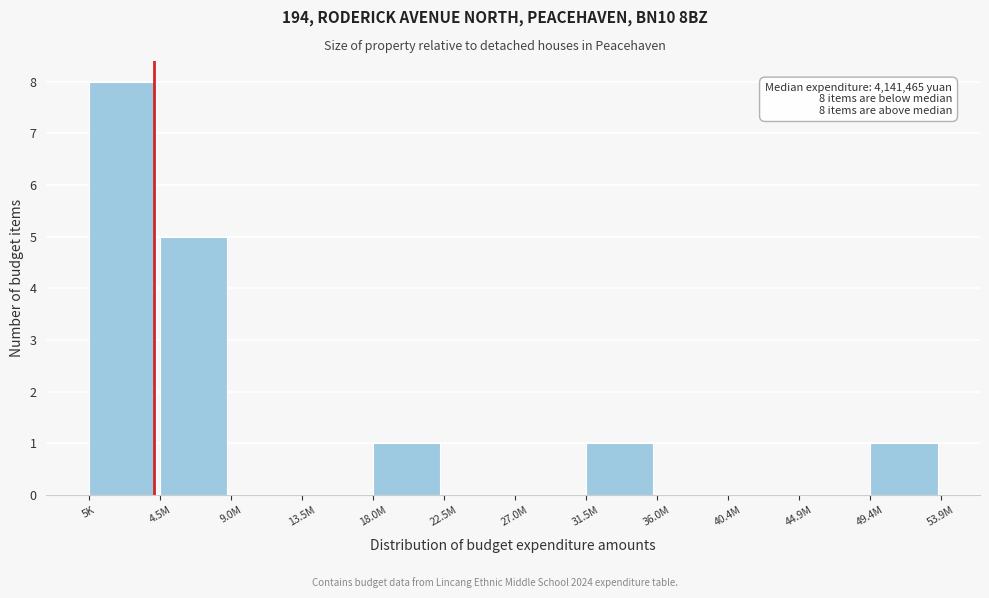

Reading left to right, extract all data points from this chart.

5K=8	4.5M=5	9.0M=0	13.5M=0	18.0M=1	22.5M=0	27.0M=0	31.5M=1	36.0M=0	40.4M=0	44.9M=0	49.4M=1